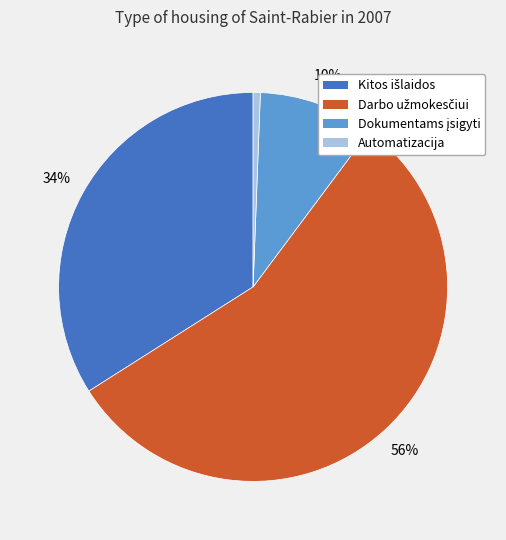

To the nearest percent, what is the average slice percentage?

25%